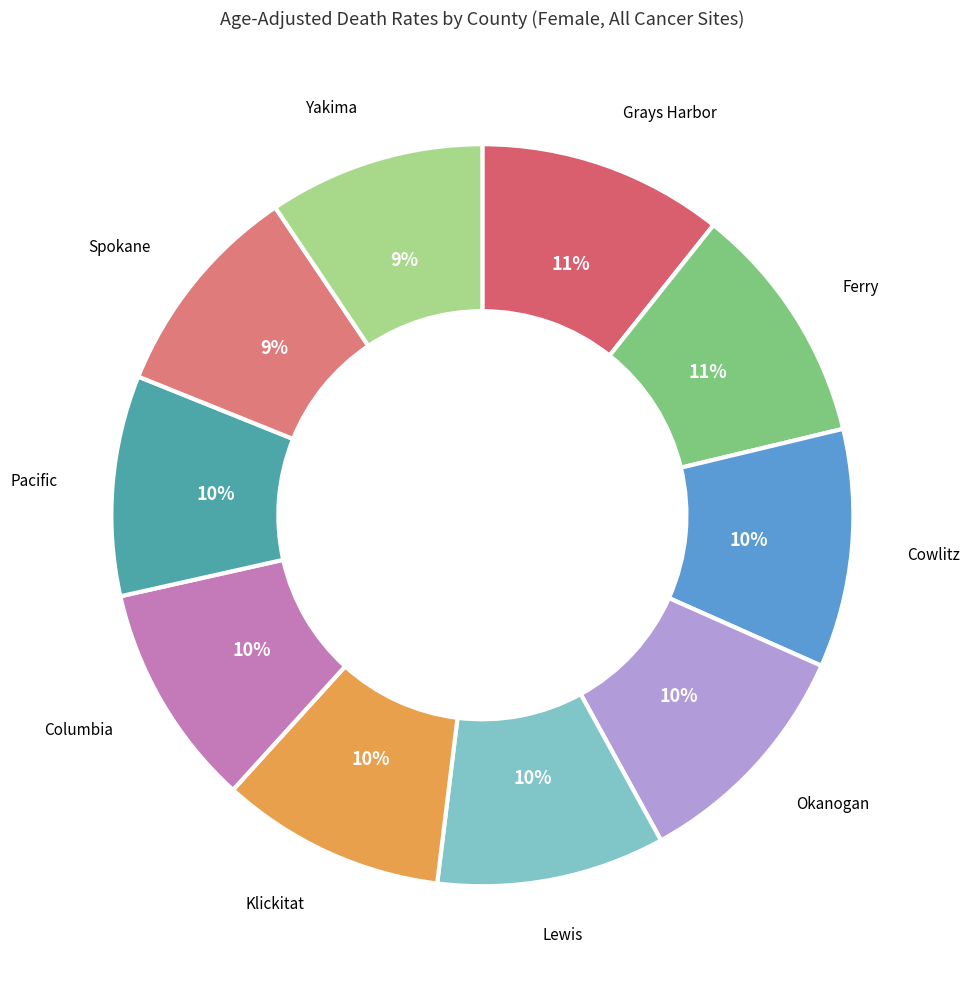

Does any single category account for the majority?

No